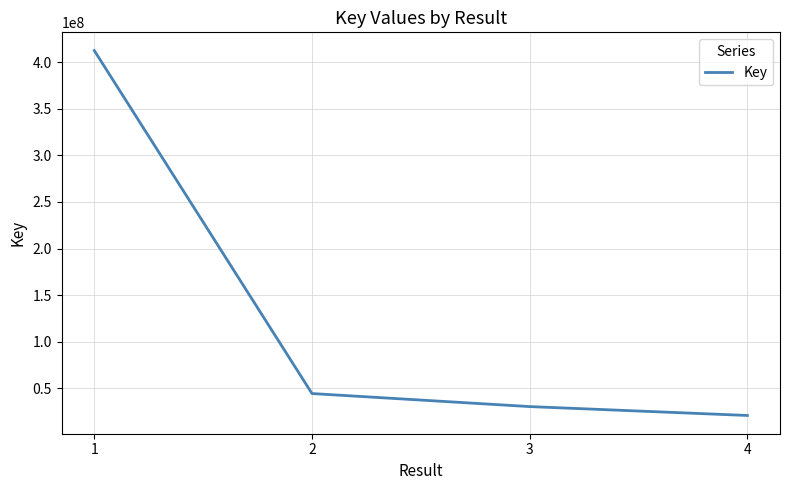

What is the smallest value displayed?

20879048